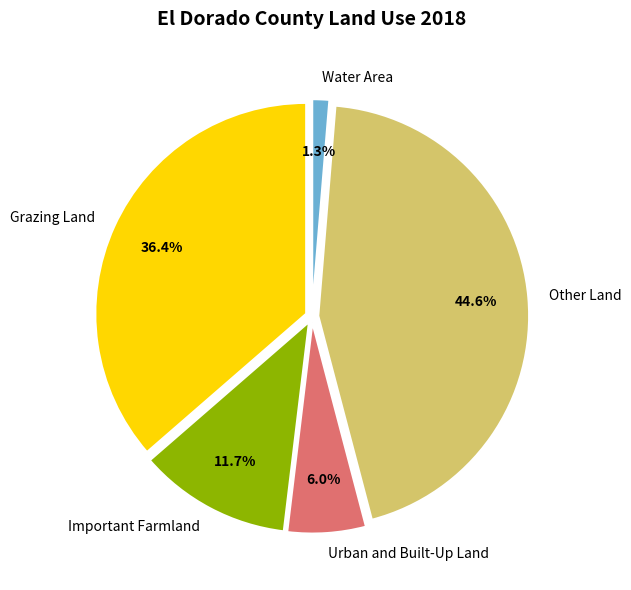

The Important Farmland slice represents 19% of the pie. True or false?

False